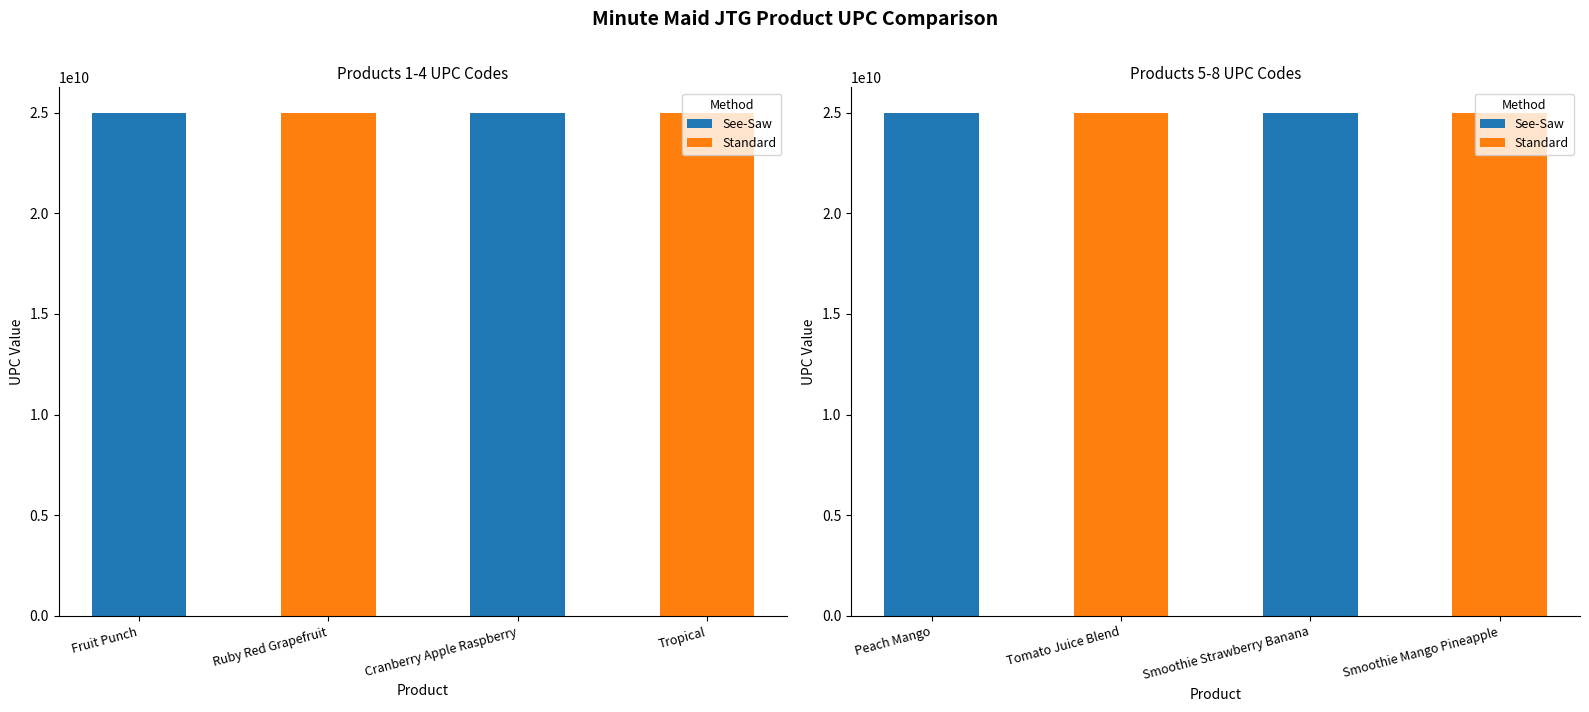

Count the number of values greater than 25000062773.

3